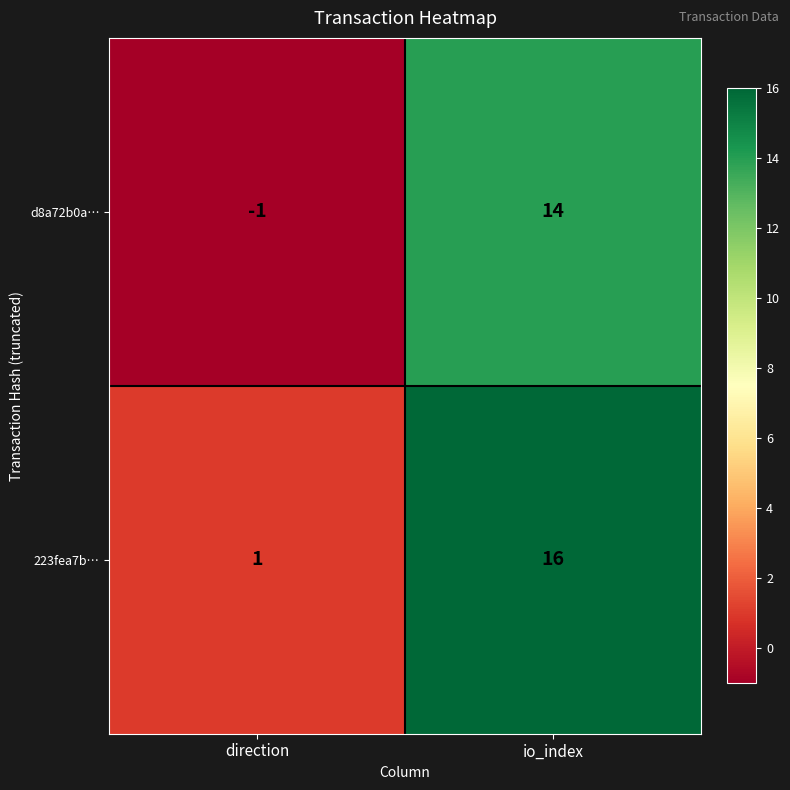

How many positive values does the d8a72b0a… series have?

1